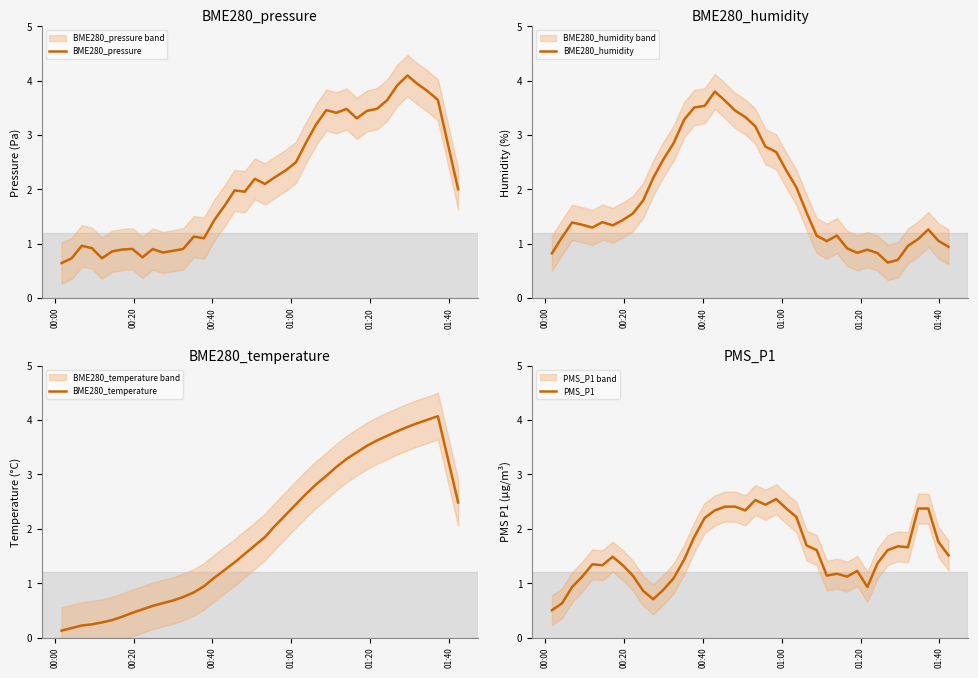

What is the maximum value for BME280_humidity?

3.8